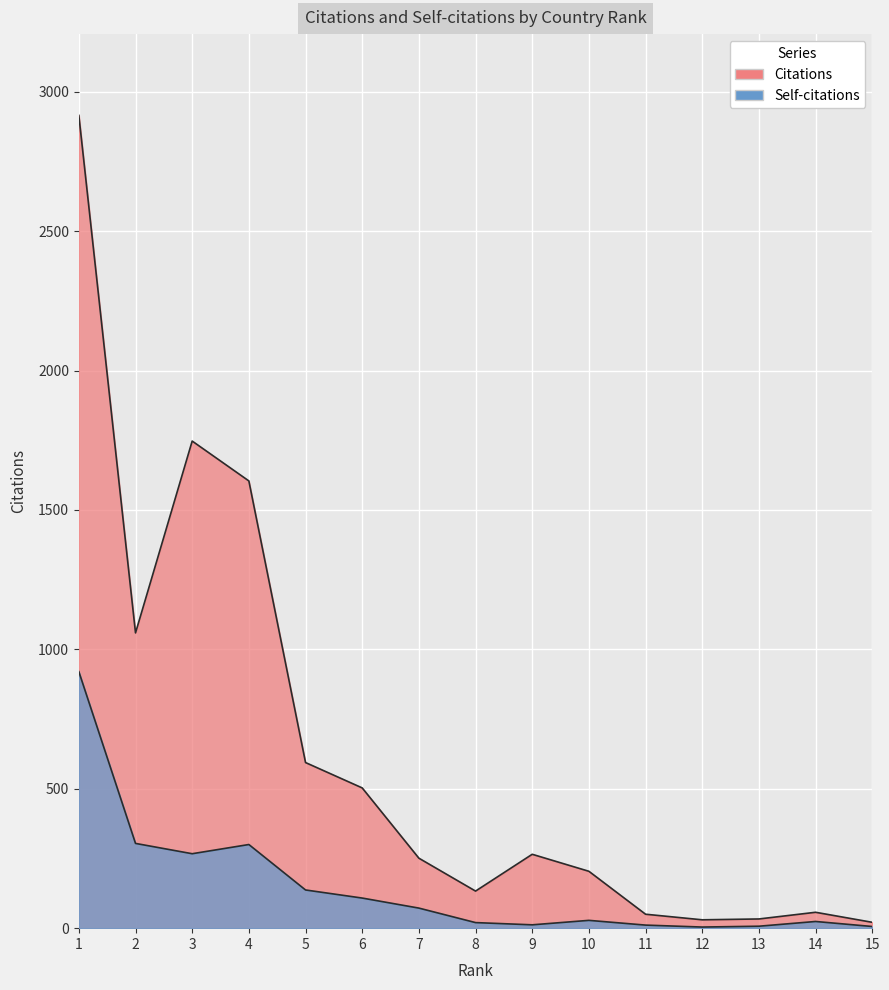

At which category is the sum across all series the highest?

1